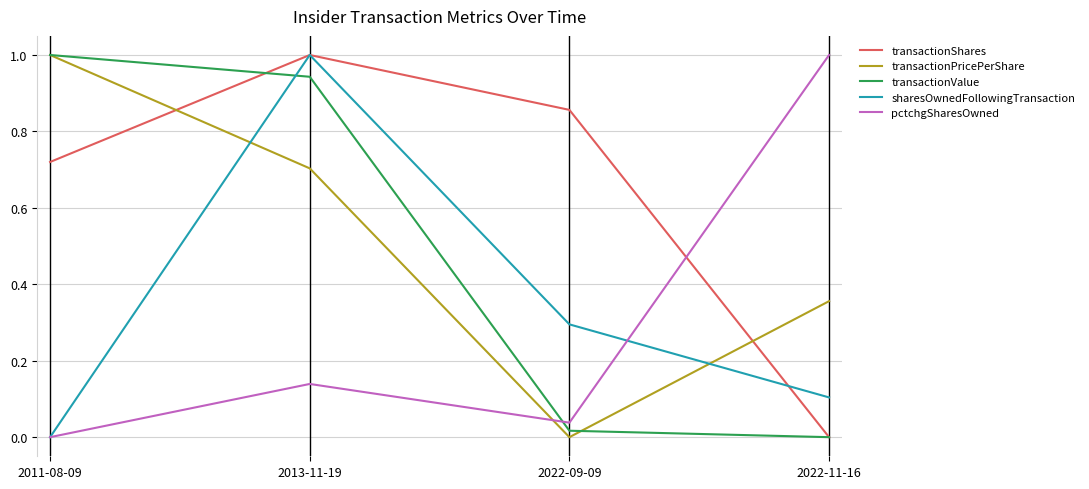

What are all the series names shown in the legend?

transactionShares, transactionPricePerShare, transactionValue, sharesOwnedFollowingTransaction, pctchgSharesOwned